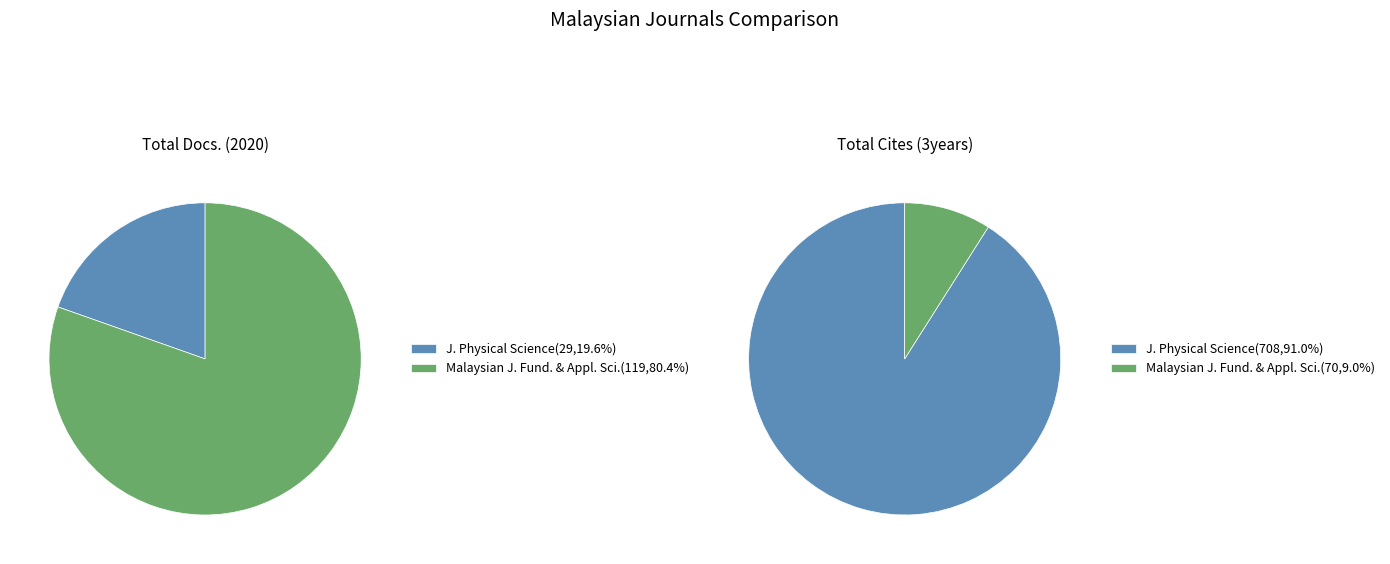

Combined, do Journal of Physical Science (Rank 2) and Malaysian Journal of Fundamental and Applied Sciences (Rank 1) account for over 50%?

Yes